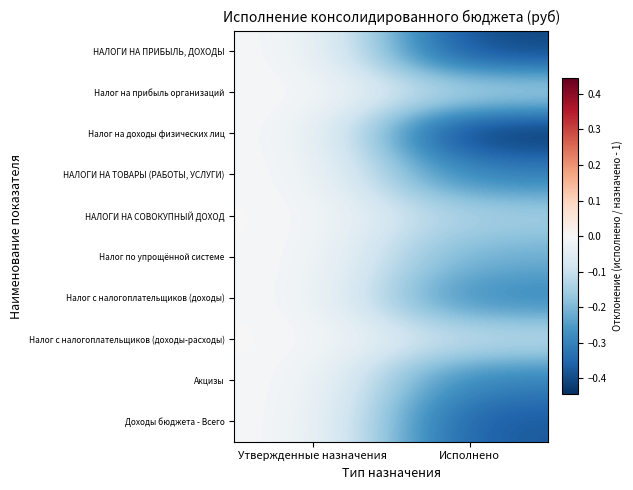

How many distinct data groups are displayed?

10